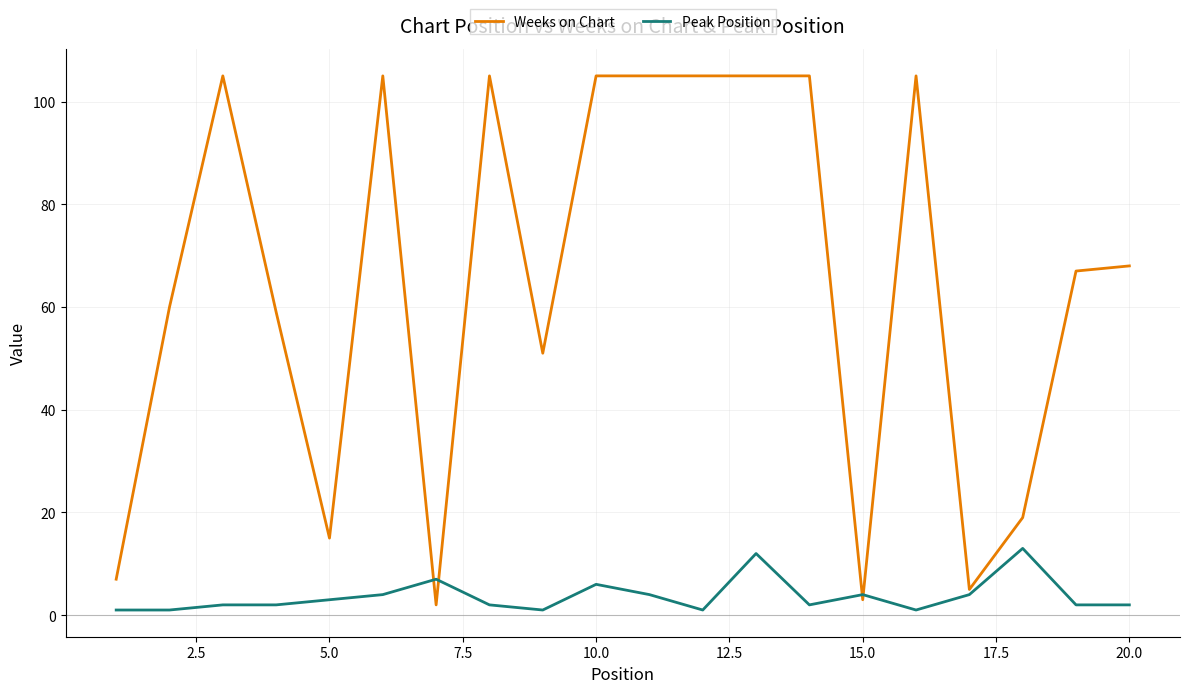

Reading left to right, list all the values displayed in this chart.

Weeks on Chart: 7	60	105	59	15	105	2	105	51	105	105	105	105	105	3	105	5	19	67	68
Peak Position: 1	1	2	2	3	4	7	2	1	6	4	1	12	2	4	1	4	13	2	2